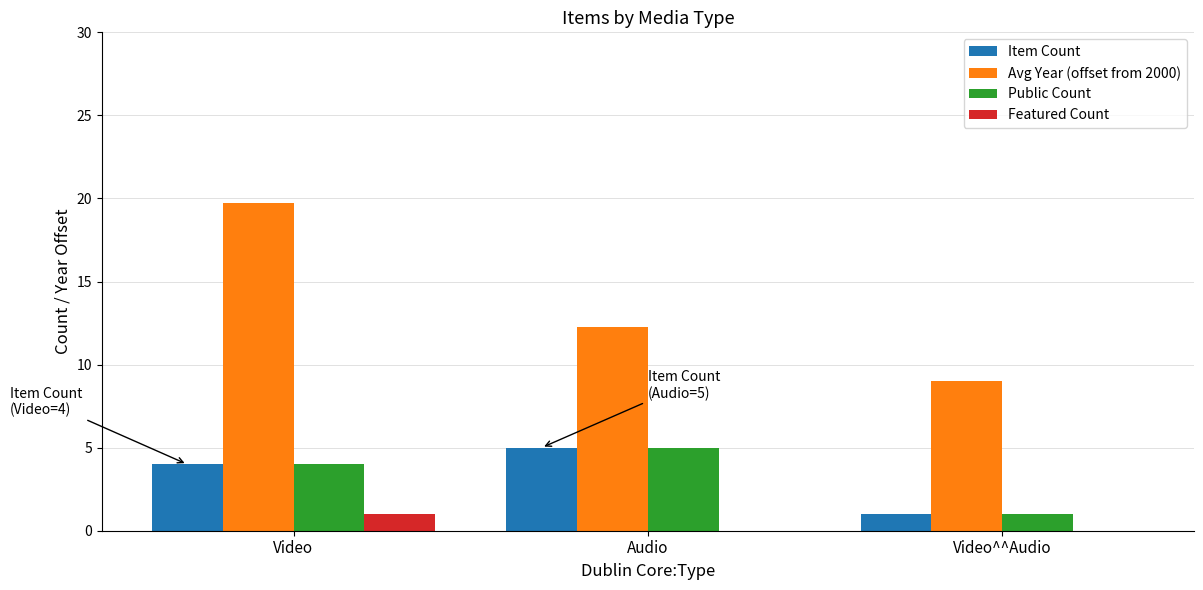

Which series has the largest total across all categories?

Avg Year (offset from 2000)